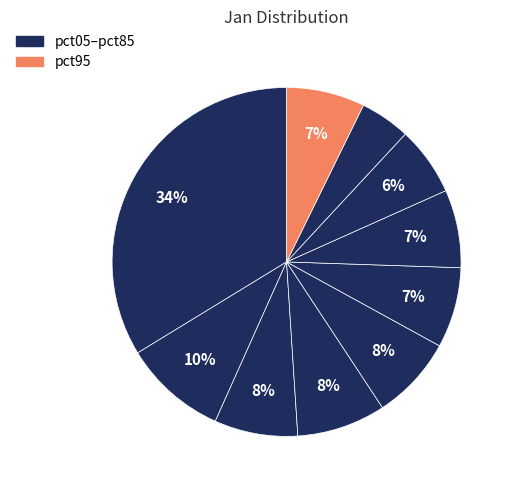

Count the number of slices in the pie.

10